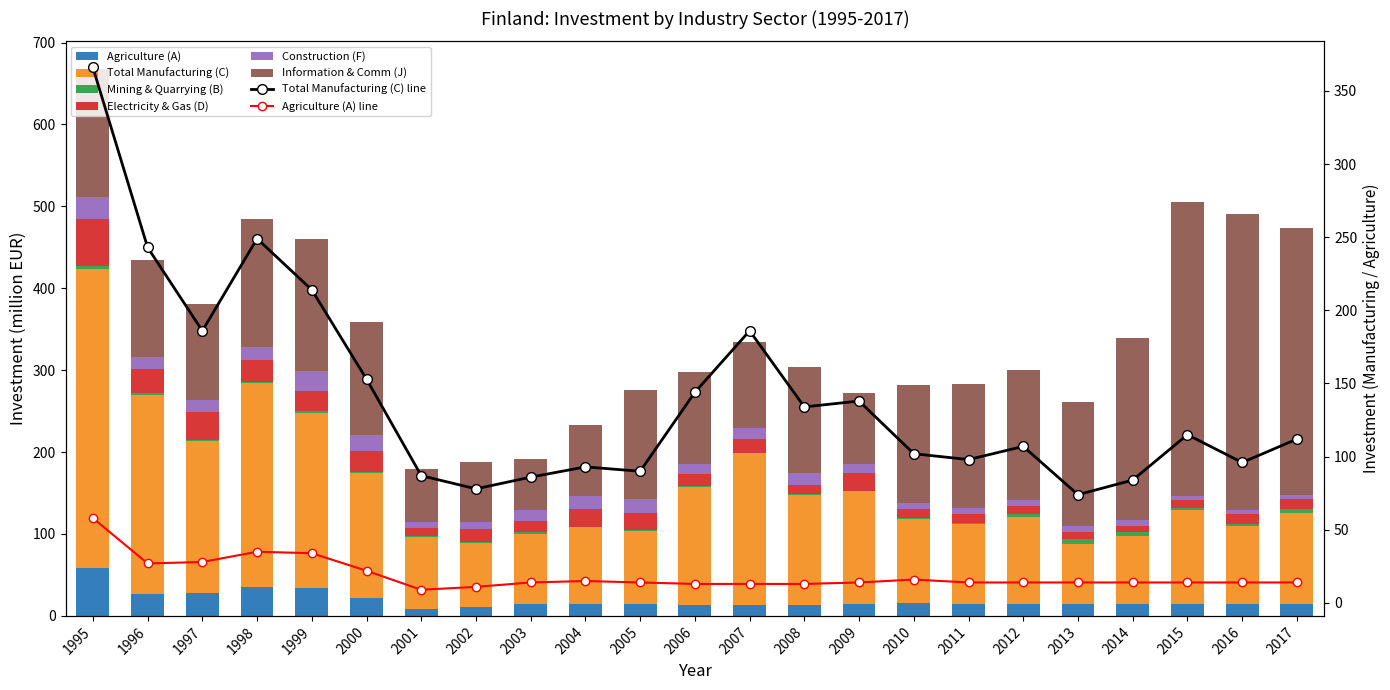

What is the value of the Construction (F) bar at the 9th from the left?

13